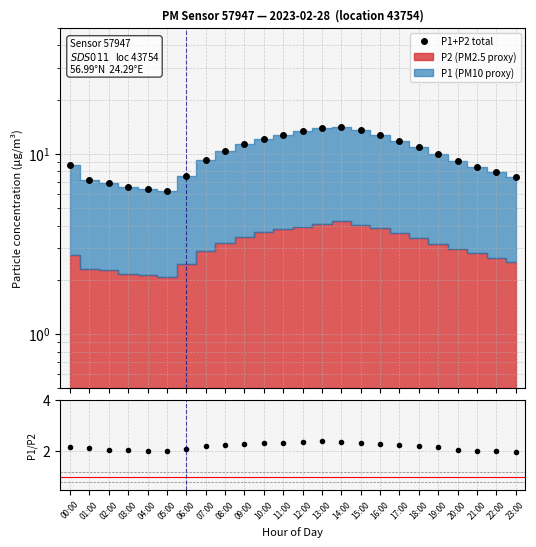

Which series changed the most between 13:00 and 18:00?

P1+P2 total